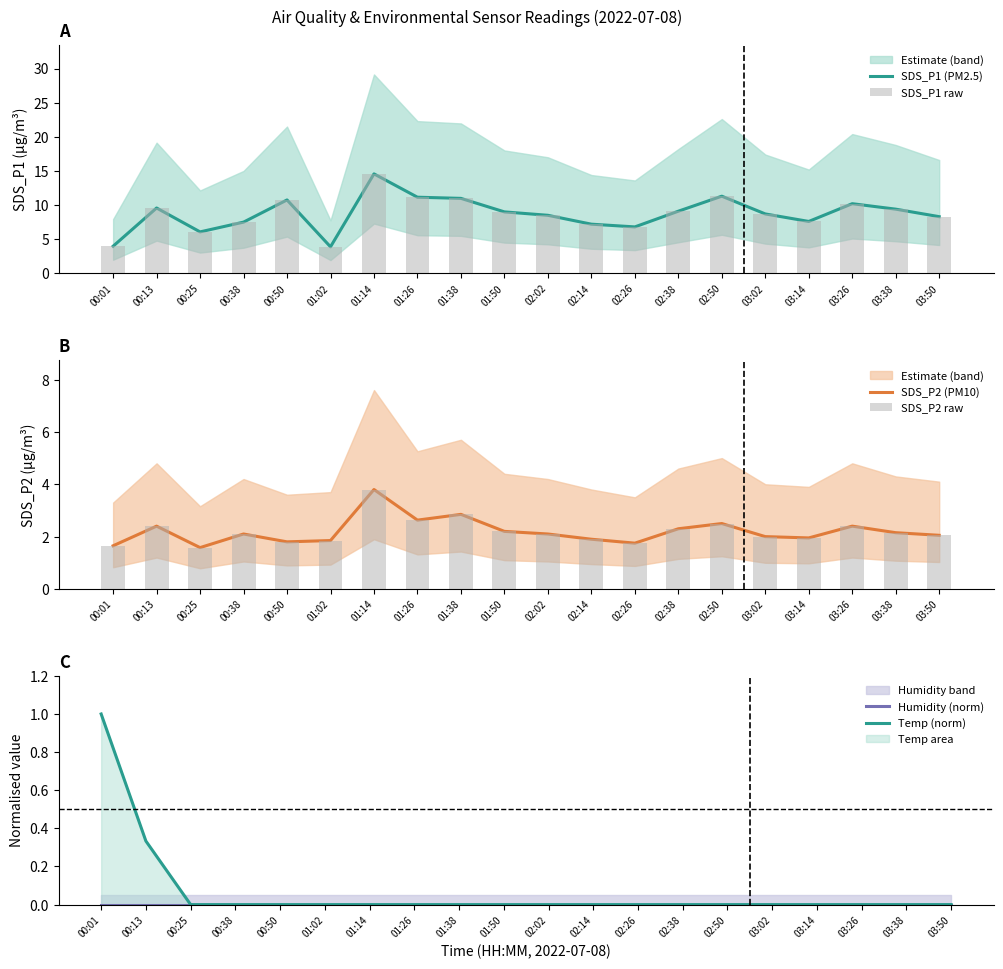

What value does the SDS_P1 raw series have at 00:13?

9.6